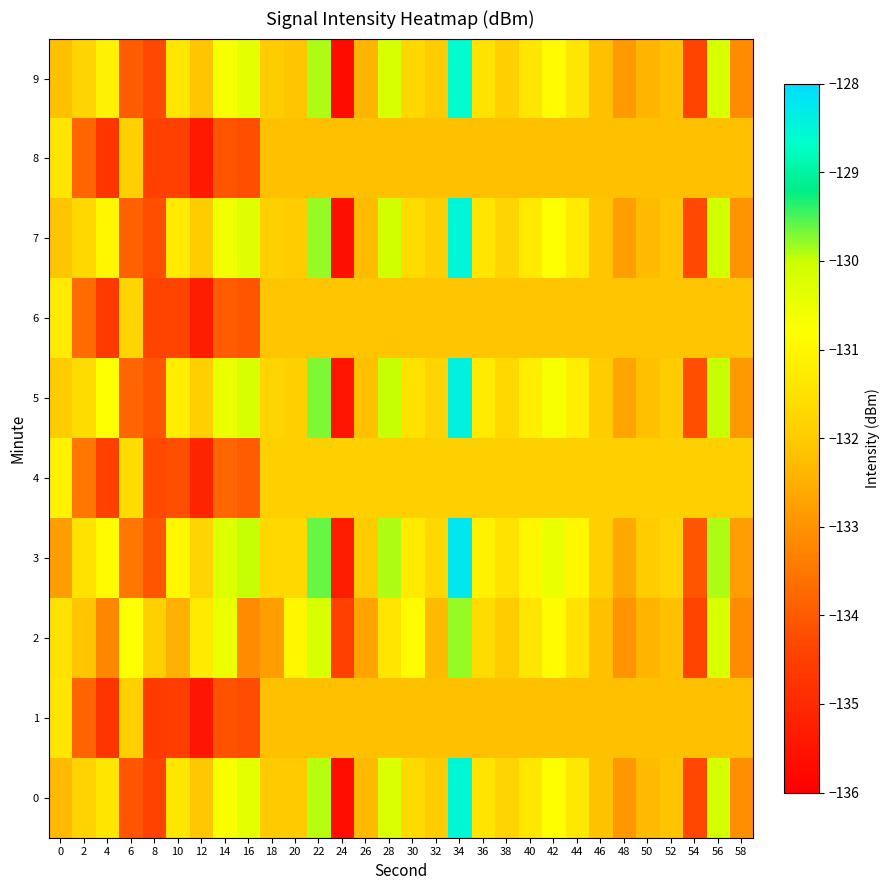

Rank the series at 14 from highest to lowest value.

3, 2, 5, 7, 9, 0, 4, 6, 8, 1